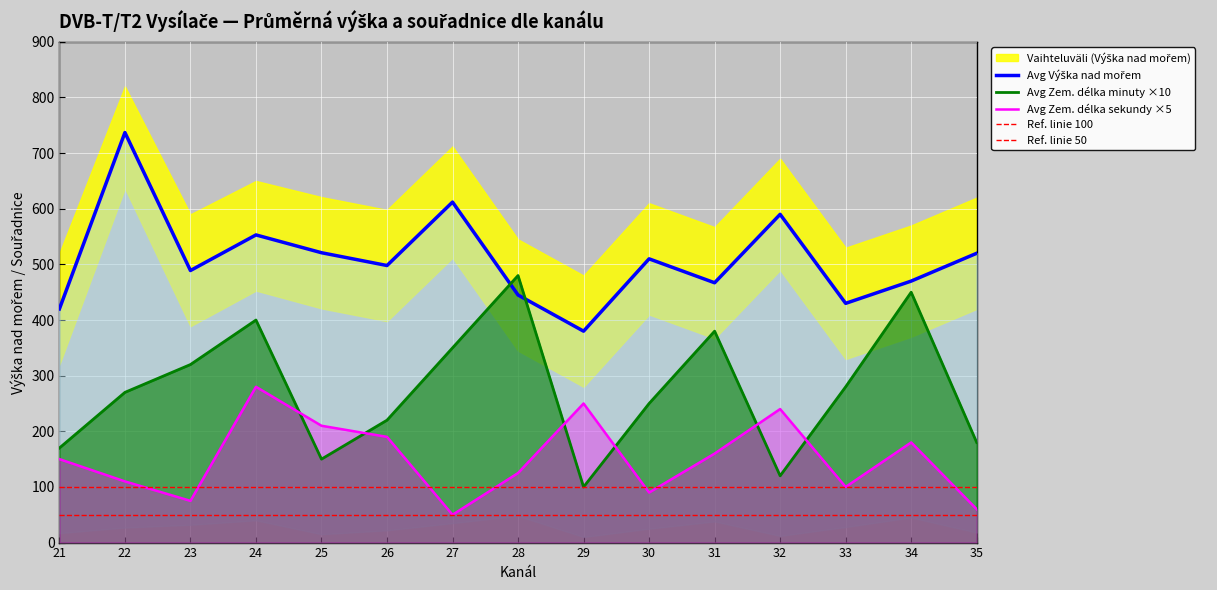

True or false: Avg Vyska nad morem and Avg Zem delka sekundy intersect in this chart.

False